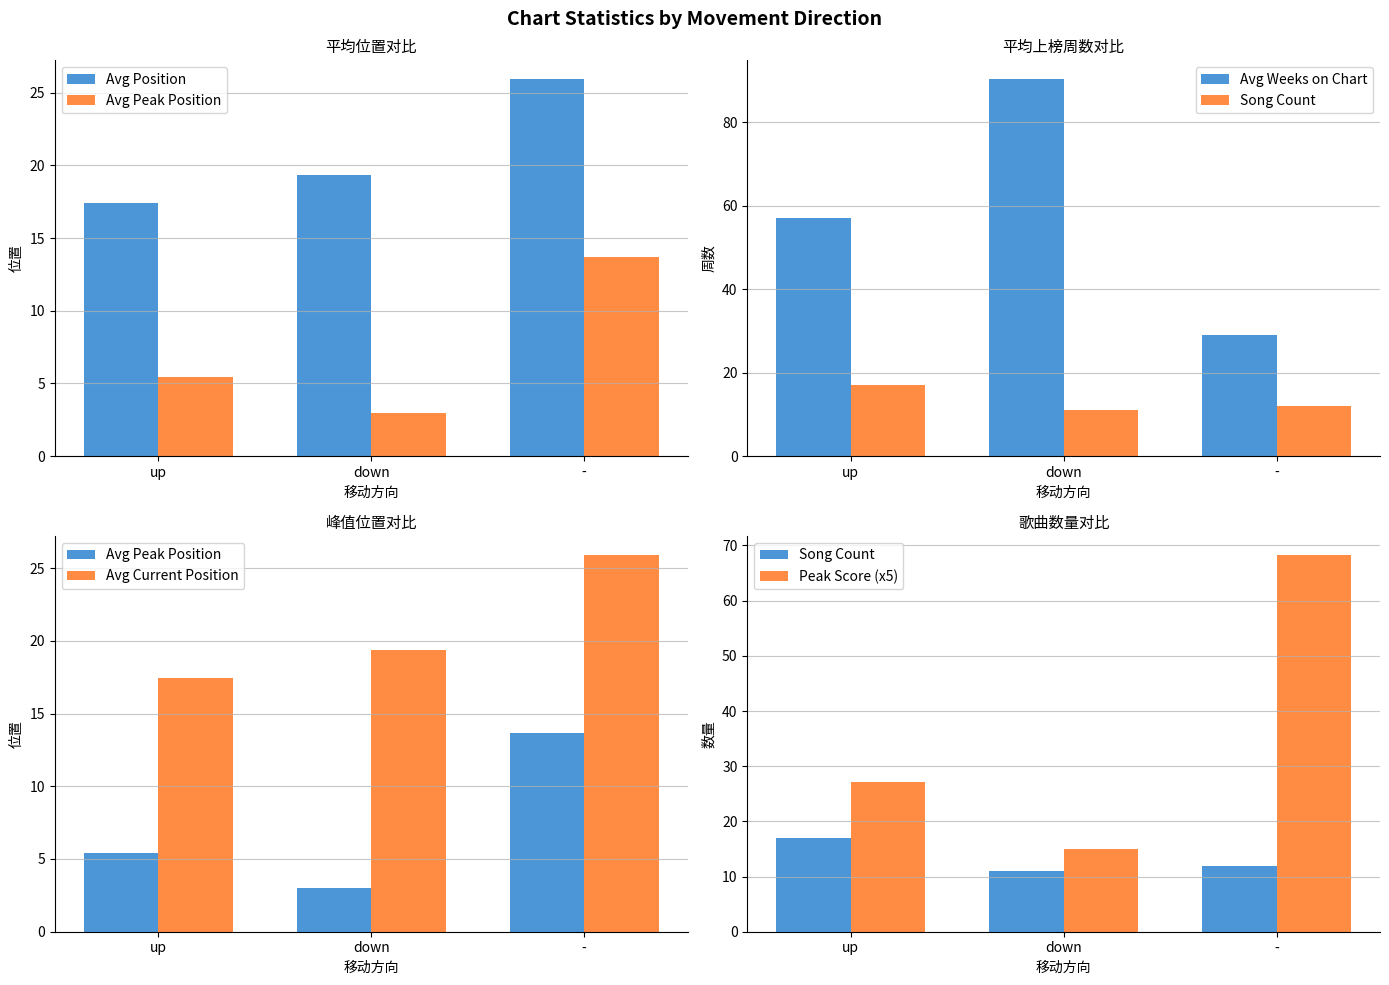

Rank the series by their maximum value, from highest to lowest.

Avg Weeks on Chart, Peak Score (x5), Avg Position, Avg Current Position, Song Count, Avg Peak Position